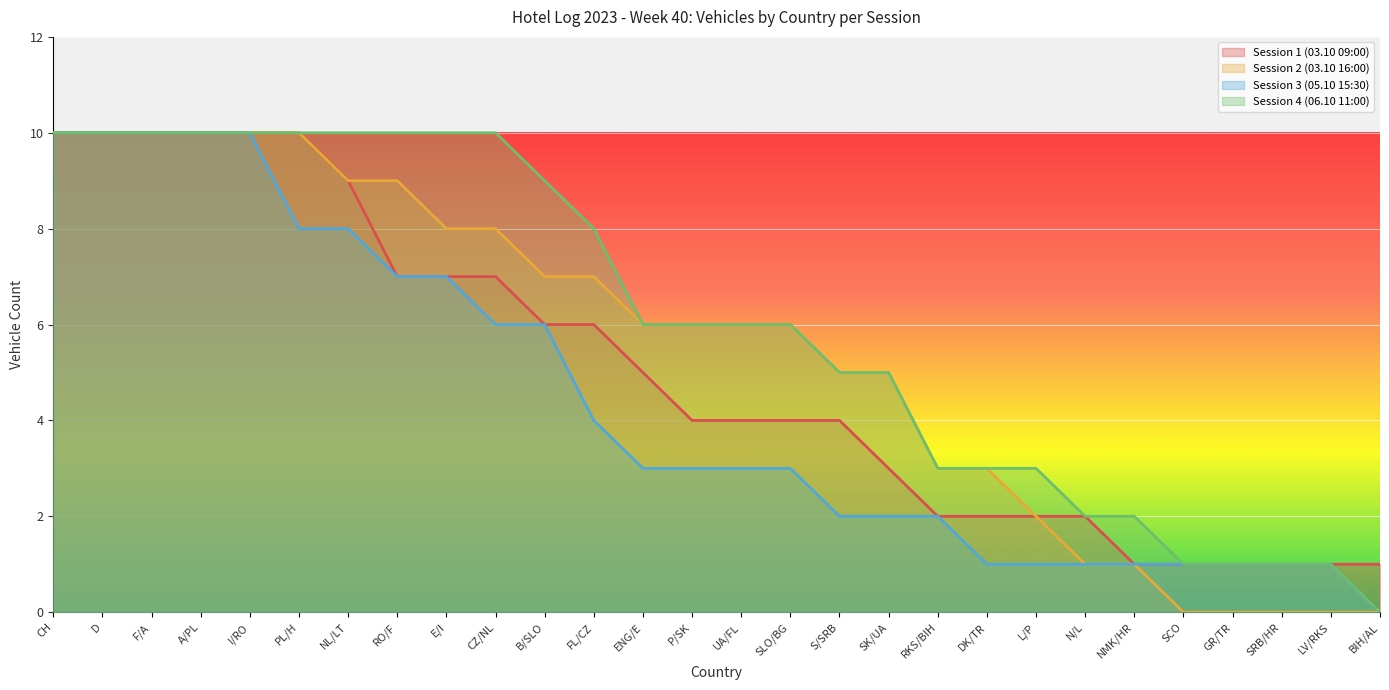

The value of Session 1 (03.10 09:00) at B/SLO is 6. True or false?

True